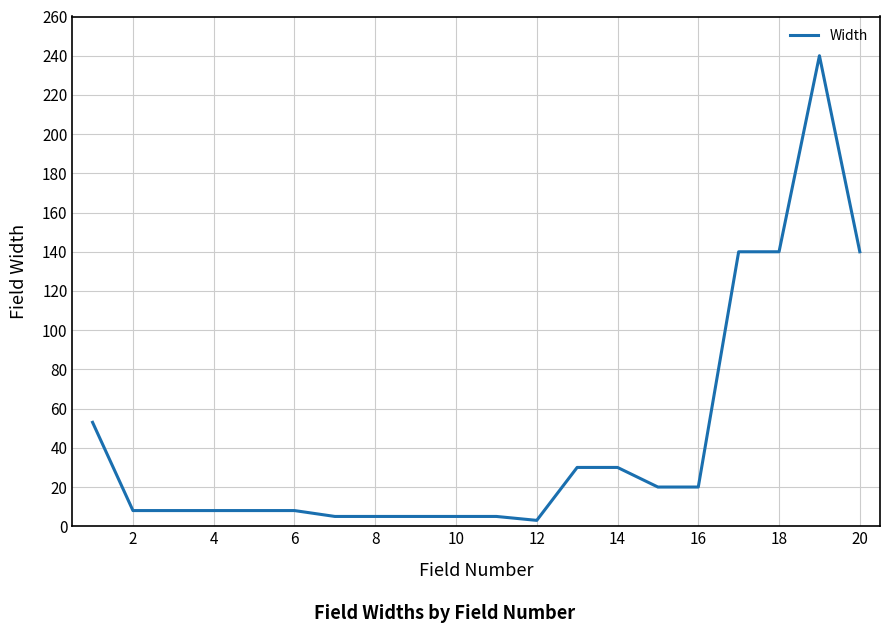

Does the chart display data point markers on the line(s)?

No